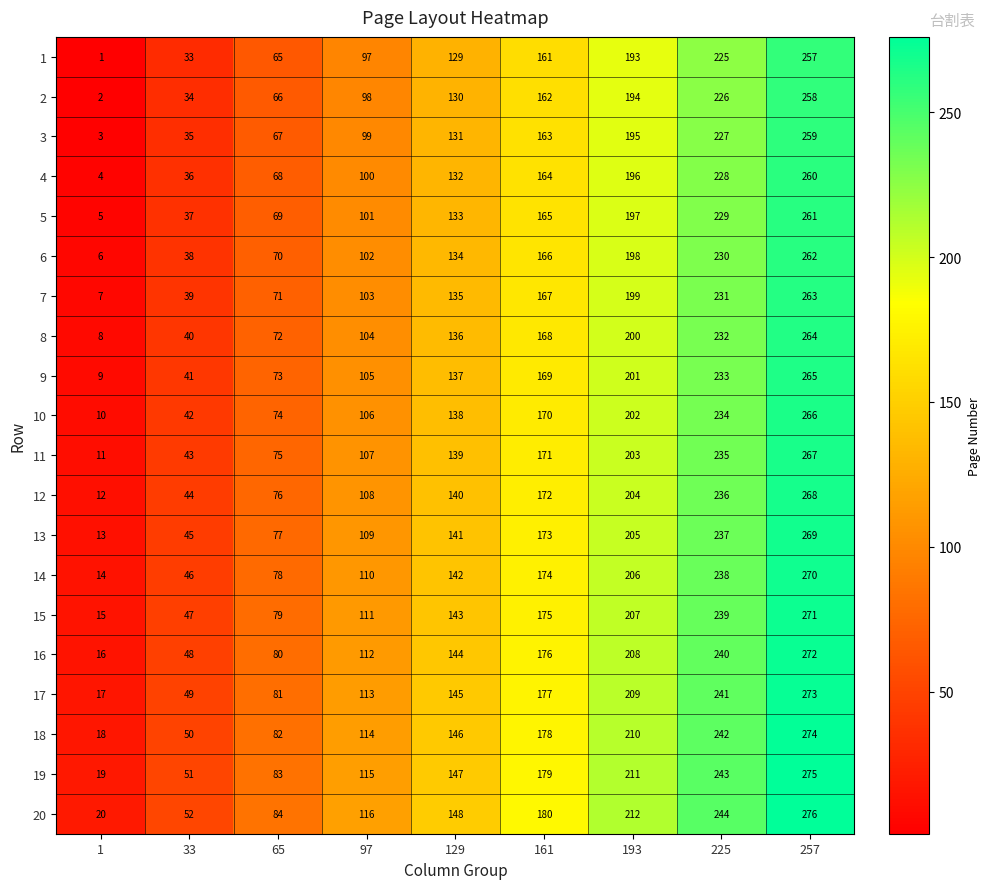

Which category has the highest value across all series?

257